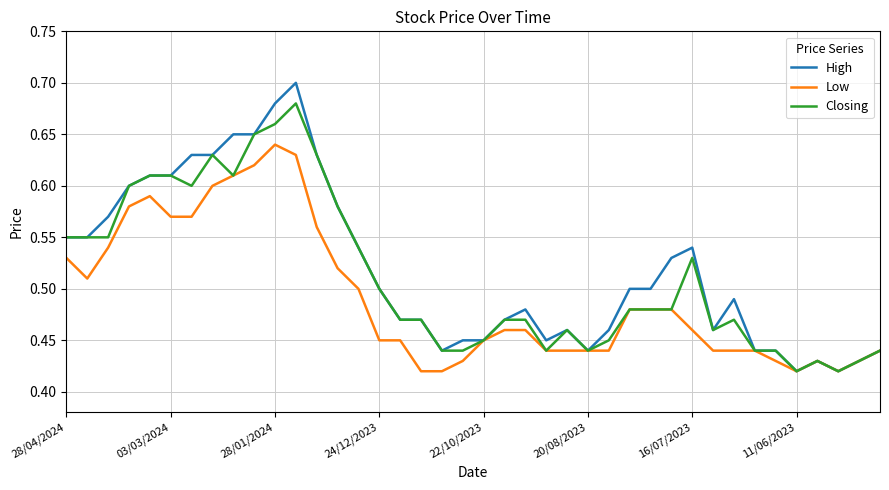

List the series in order of their peak value, lowest first.

Low, Closing, High